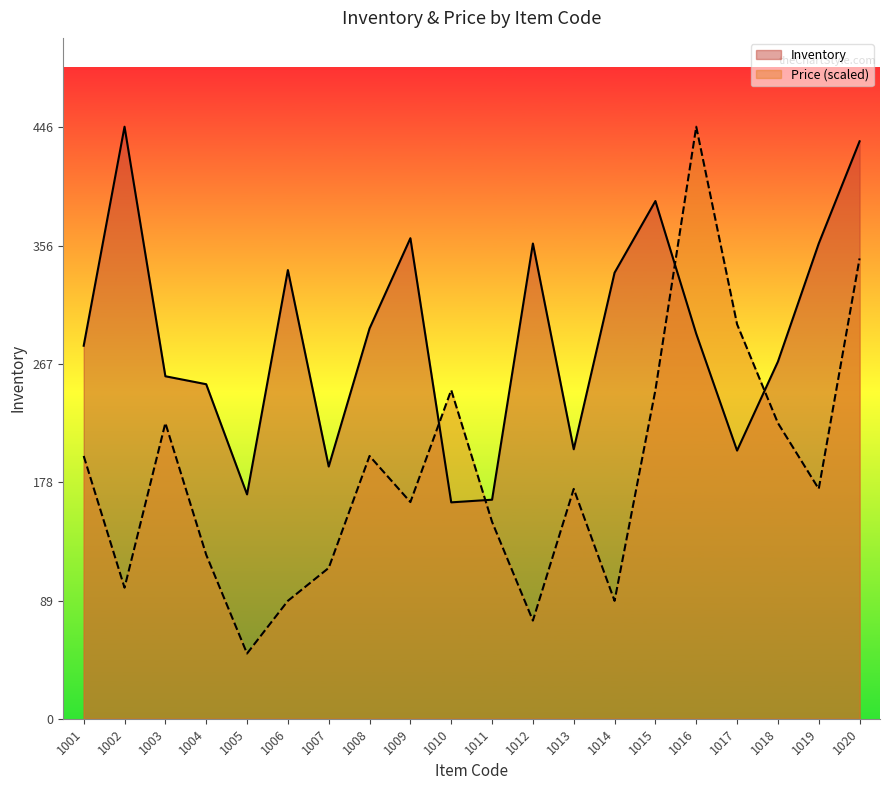

At 1016, list the series in order from smallest to largest.

Inventory, Price (scaled)